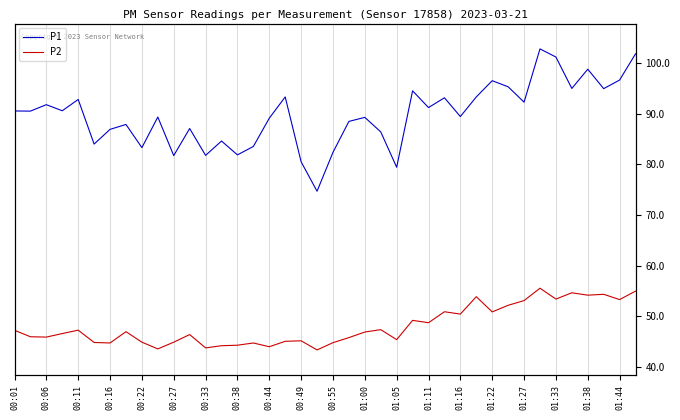

True or false: P2 and P1 intersect in this chart.

False